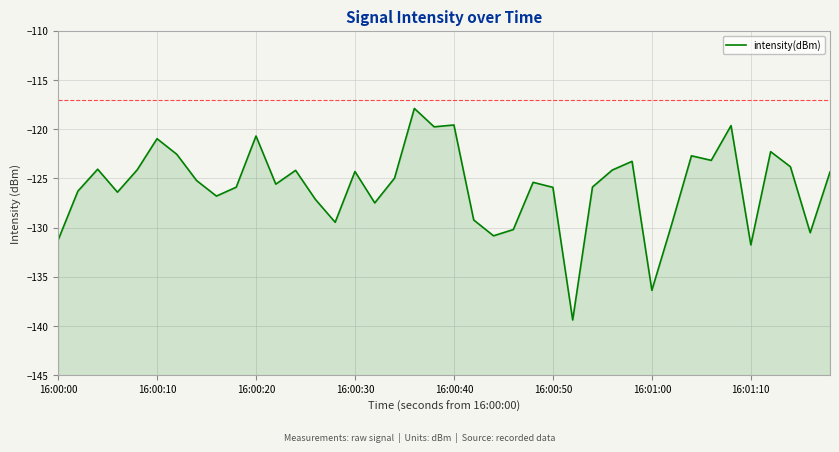

What is the difference between the maximum and minimum values?

21.5